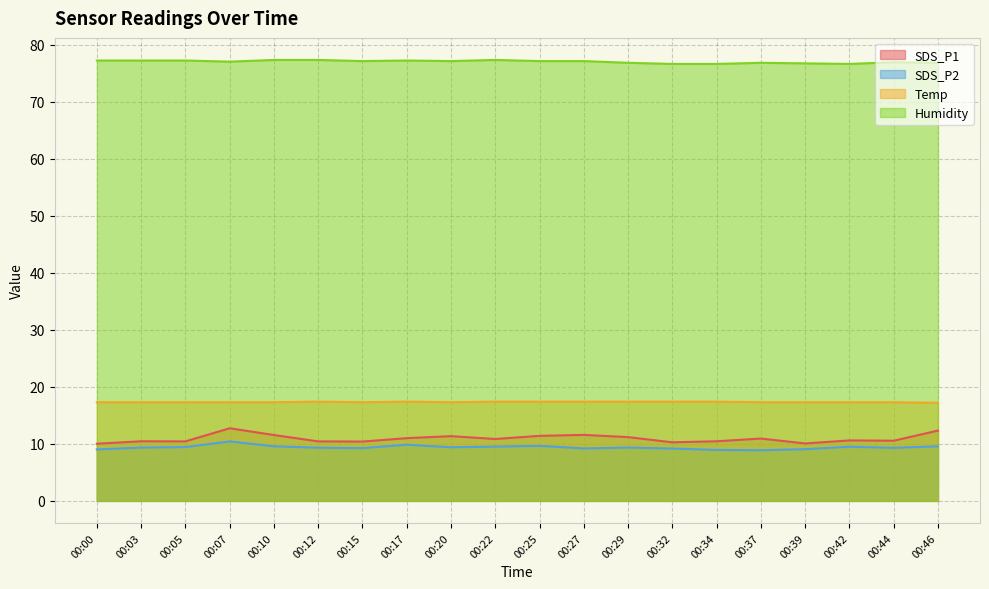

Reading left to right, what are all the values shown in this chart?

SDS_P1: 00:00=10.0	00:03=10.4	00:05=10.4	00:07=12.7	00:10=11.6	00:12=10.4	00:15=10.4	00:17=11.0	00:20=11.3	00:22=10.8	00:25=11.4	00:27=11.6	00:29=11.2	00:32=10.3	00:34=10.4	00:37=10.9	00:39=10.1	00:42=10.6	00:44=10.6	00:46=12.3
SDS_P2: 00:00=9.0	00:03=9.3	00:05=9.4	00:07=10.4	00:10=9.6	00:12=9.3	00:15=9.2	00:17=9.8	00:20=9.4	00:22=9.5	00:25=9.7	00:27=9.2	00:29=9.3	00:32=9.2	00:34=8.9	00:37=8.9	00:39=9.1	00:42=9.5	00:44=9.3	00:46=9.6
Temp: 00:00=17.3	00:03=17.3	00:05=17.3	00:07=17.3	00:10=17.3	00:12=17.4	00:15=17.3	00:17=17.4	00:20=17.3	00:22=17.4	00:25=17.4	00:27=17.4	00:29=17.4	00:32=17.4	00:34=17.4	00:37=17.3	00:39=17.3	00:42=17.3	00:44=17.3	00:46=17.2
Humidity: 00:00=77.2	00:03=77.2	00:05=77.2	00:07=77.0	00:10=77.3	00:12=77.3	00:15=77.1	00:17=77.2	00:20=77.1	00:22=77.3	00:25=77.1	00:27=77.1	00:29=76.8	00:32=76.6	00:34=76.6	00:37=76.8	00:39=76.7	00:42=76.6	00:44=76.9	00:46=76.8